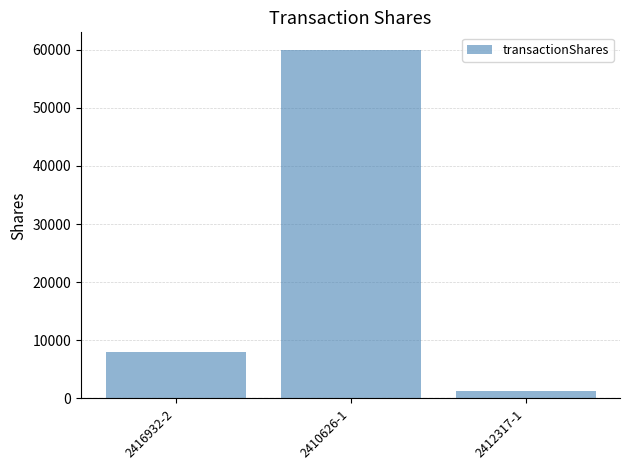

Approximately how many times larger is the value at 2416932-2 compared to 2412317-1?

6.5